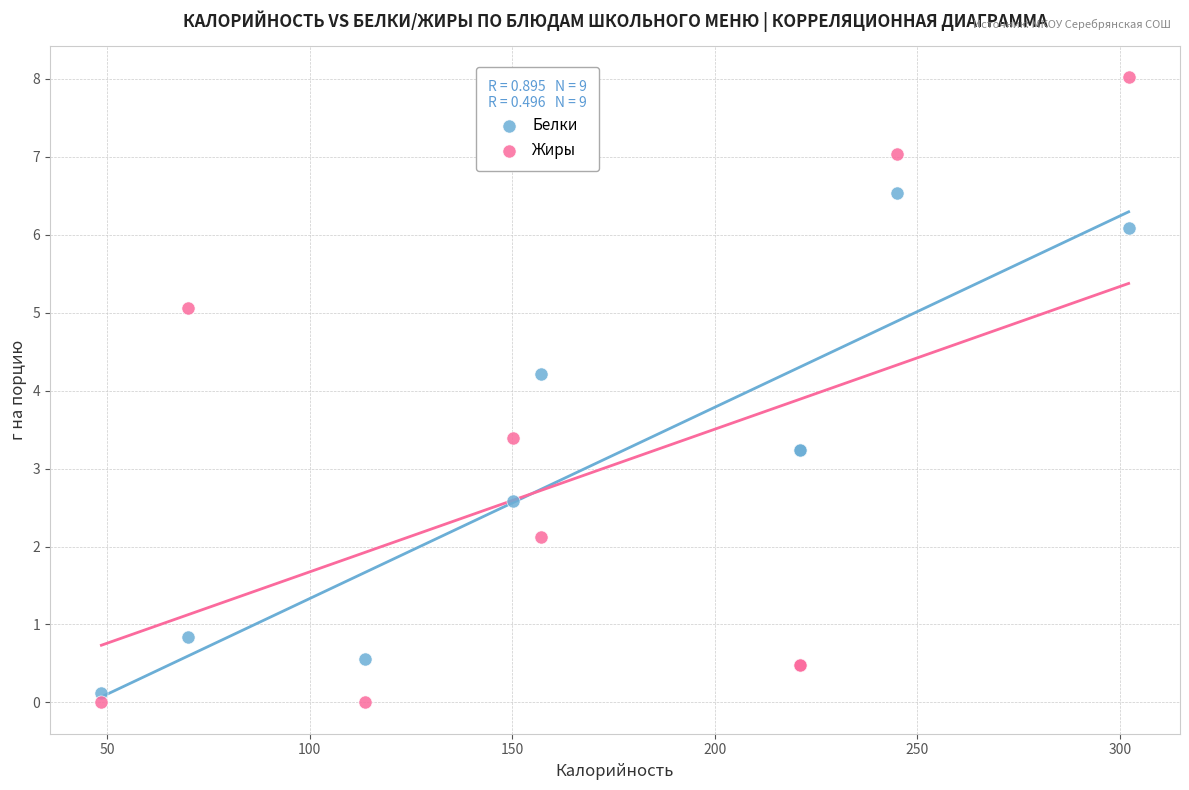

In the Жиры series, what Y value is closest to 4?

3.4